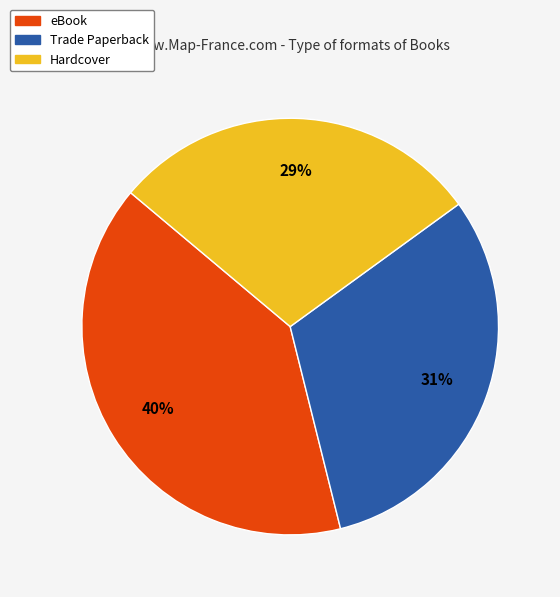

Approximately how many times larger is the value at Trade Paperback compared to eBook?

0.8